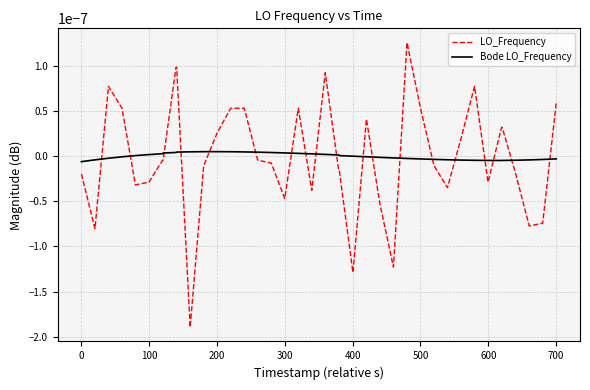

True or false: Bode LO_Frequency and LO_Frequency cross at least once.

True